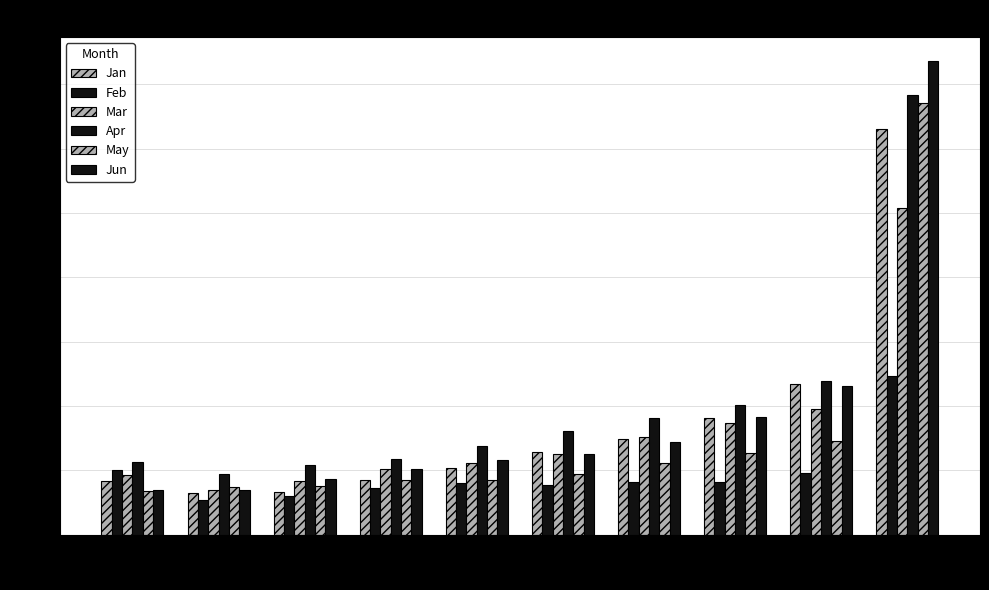

What is the value of the Jun bar at the 1st from the left?

0.1